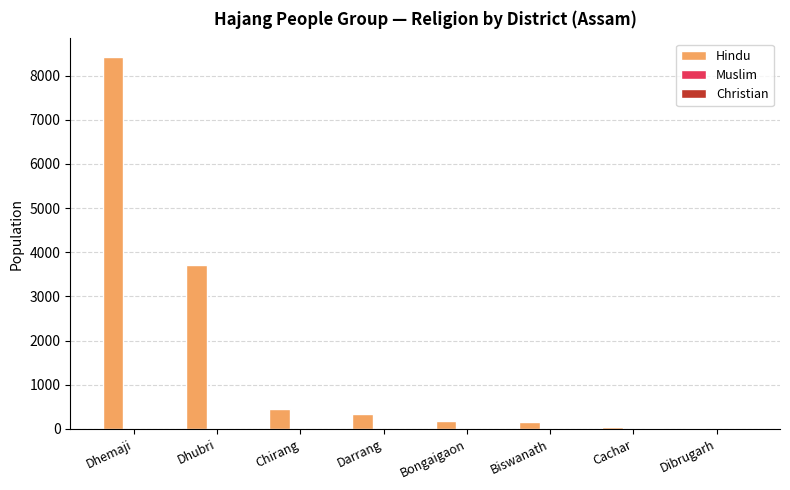

At which category is the sum across all series the highest?

Dhemaji